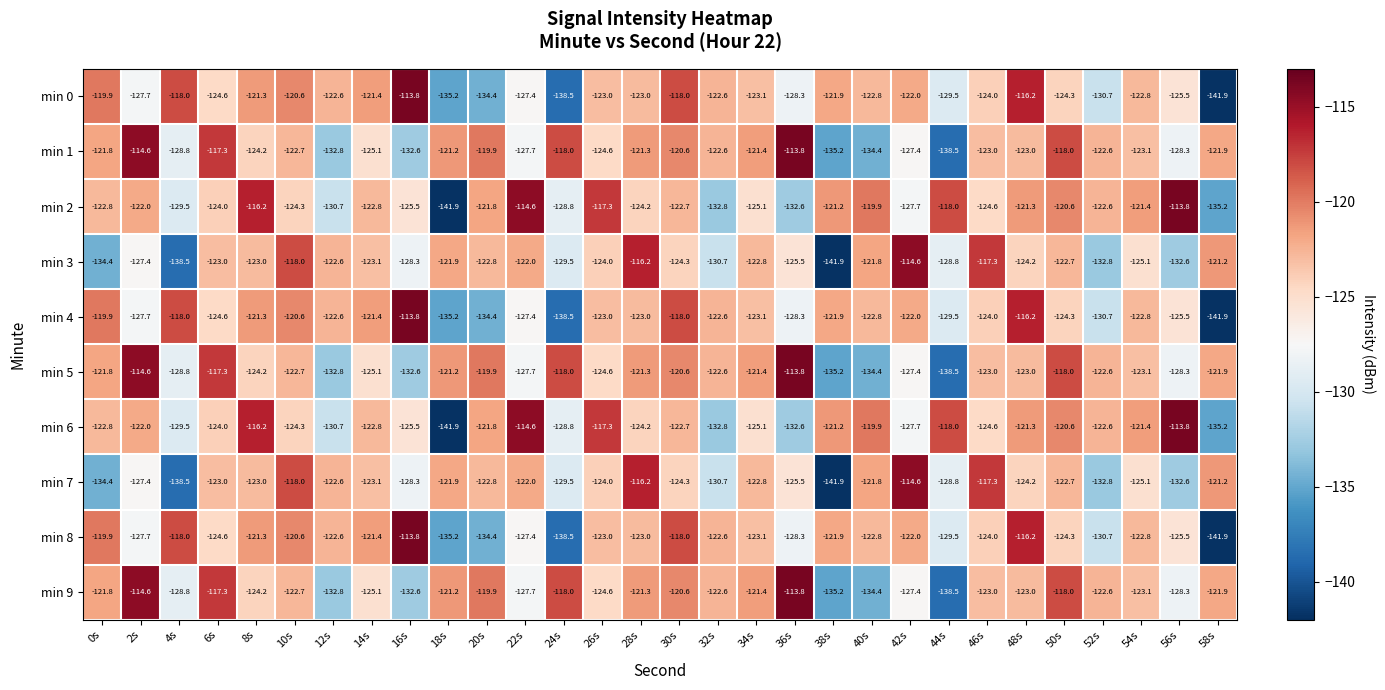

Where does the min 9 series first go above -122?

0s